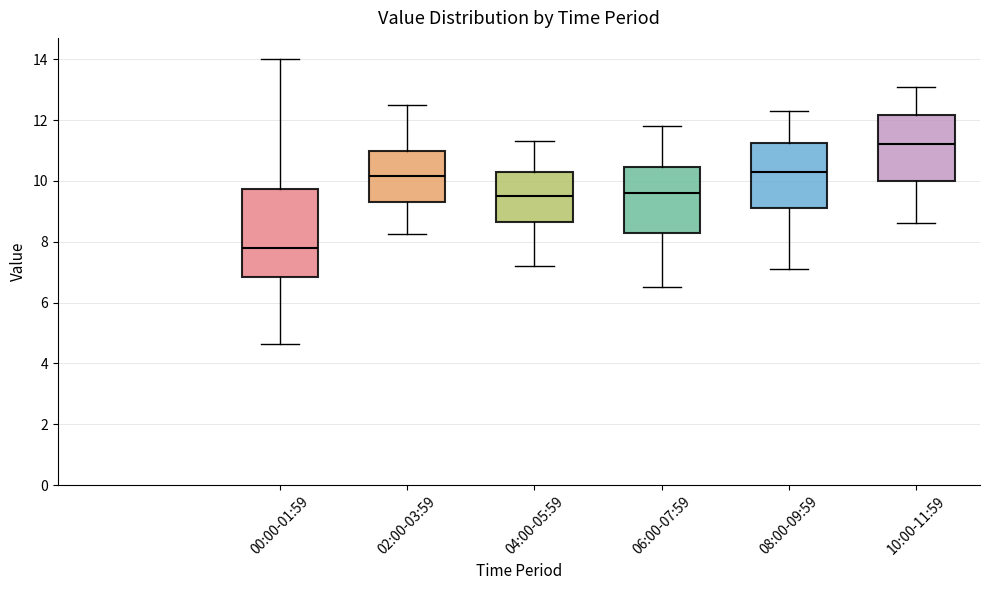

Reading left to right, transcribe this box plot: for each box, give where its median line is, the range the box spans, and where its two whiskers end, as read against the y-axis. The values are not printed on the chart, so give them approximately, as read against the axis.

00:00-01:59: median 7.8, box 6.8 to 9.8, whiskers 4.6 to 14.0
02:00-03:59: median 10.2, box 9.4 to 11.0, whiskers 8.2 to 12.4
04:00-05:59: median 9.6, box 8.6 to 10.4, whiskers 7.2 to 11.4
06:00-07:59: median 9.6, box 8.4 to 10.4, whiskers 6.6 to 11.8
08:00-09:59: median 10.4, box 9.2 to 11.2, whiskers 7.2 to 12.4
10:00-11:59: median 11.2, box 10.0 to 12.2, whiskers 8.6 to 13.2